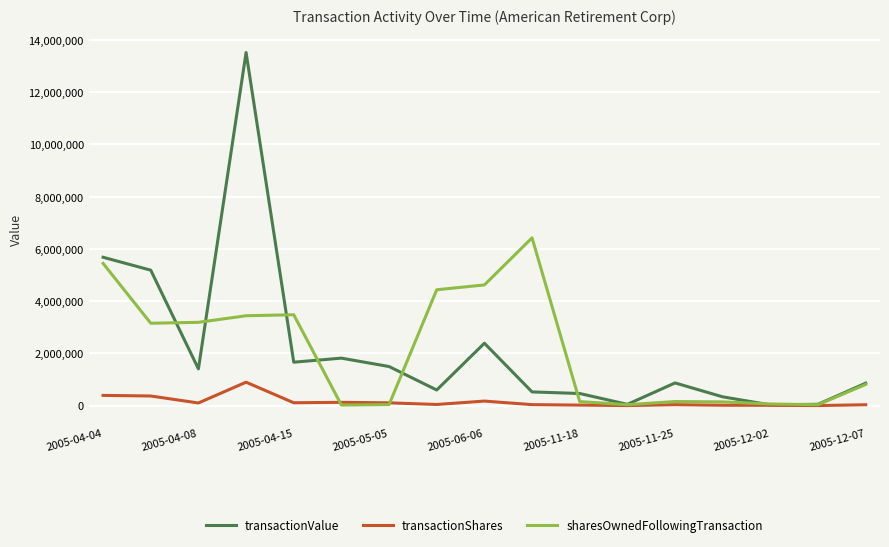

In transactionValue, how many points are lower than both neighbors (excluding endpoints)?

5